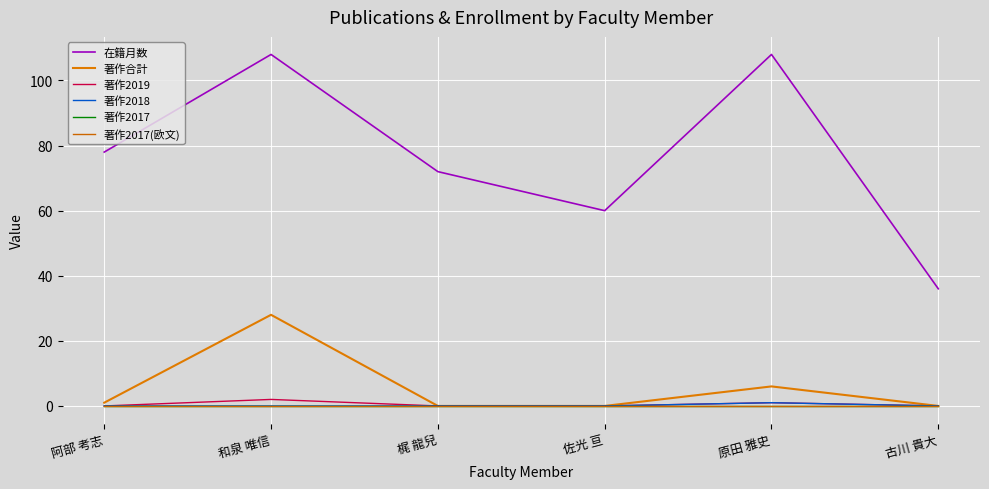

In 著作2019, how many points are higher than both neighbors (excluding endpoints)?

2